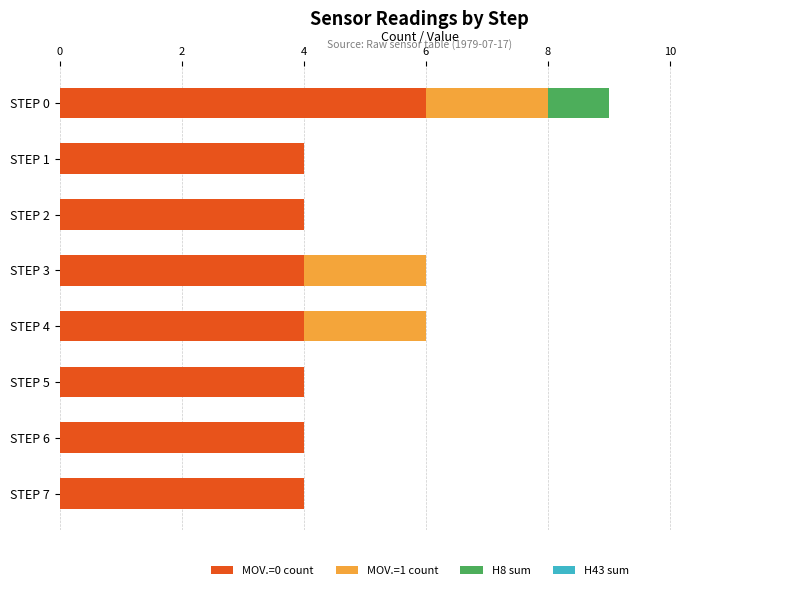

At which category is the sum across all series the highest?

STEP 0